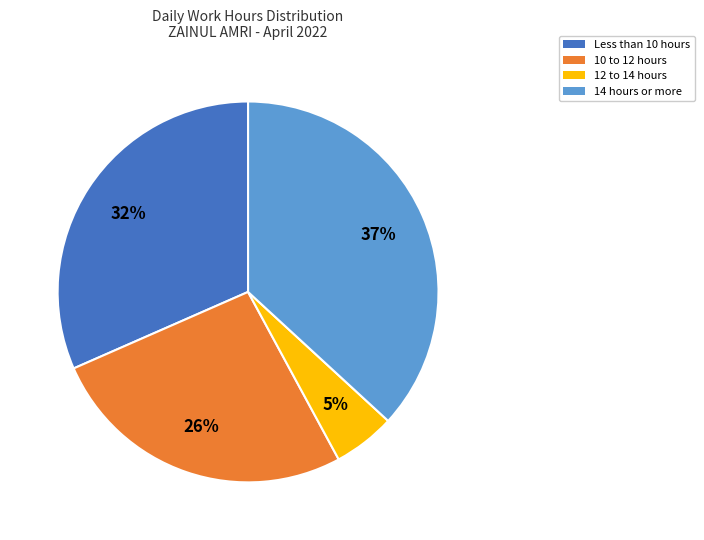

Is it true that Less than 10 hours is 32% of the pie?

True